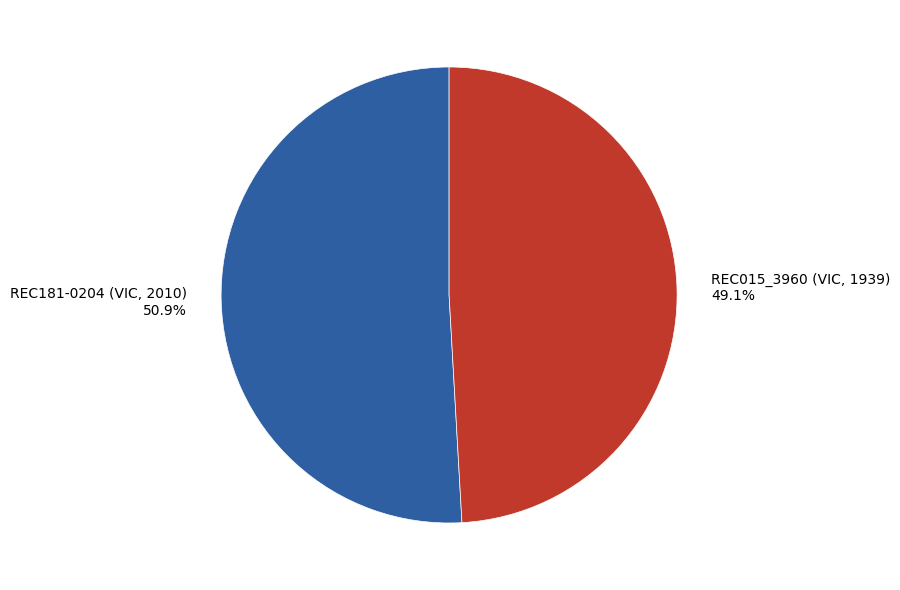

What is the ratio of the value at REC181-0204 (VIC, 2010) to the value at REC015_3960 (VIC, 1939)?

1.0